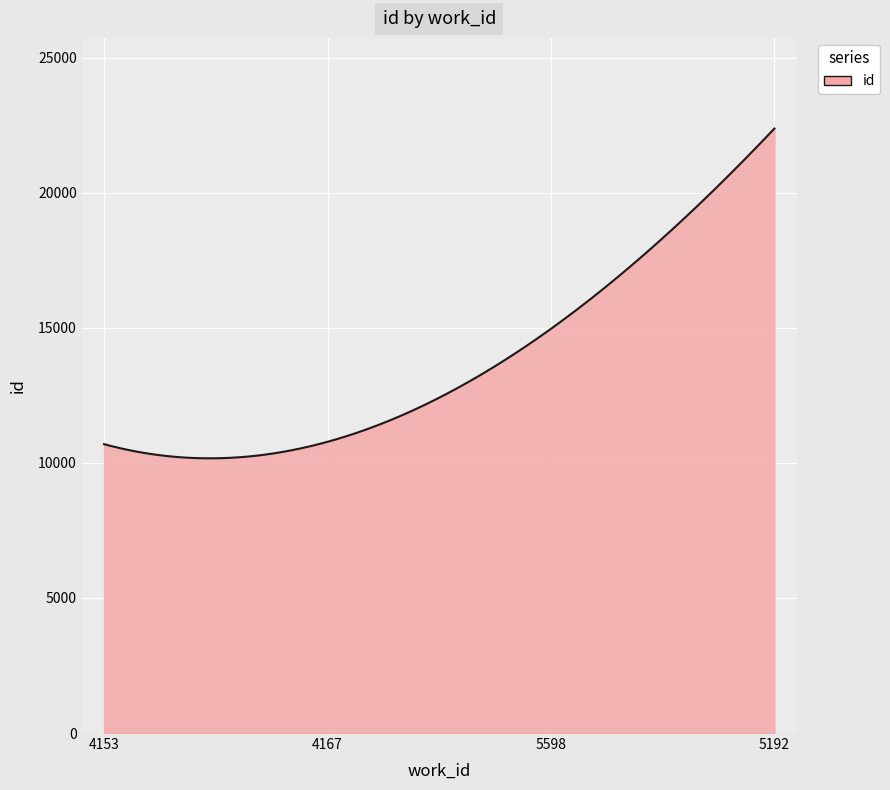

How many lines are shown in the chart?

1